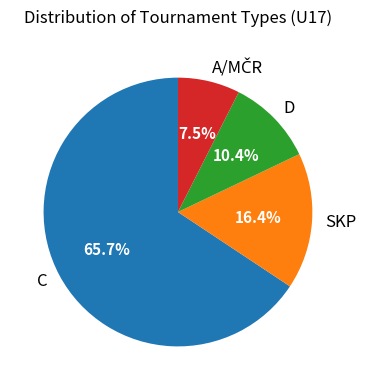

To the nearest percent, what portion does C represent?

66%